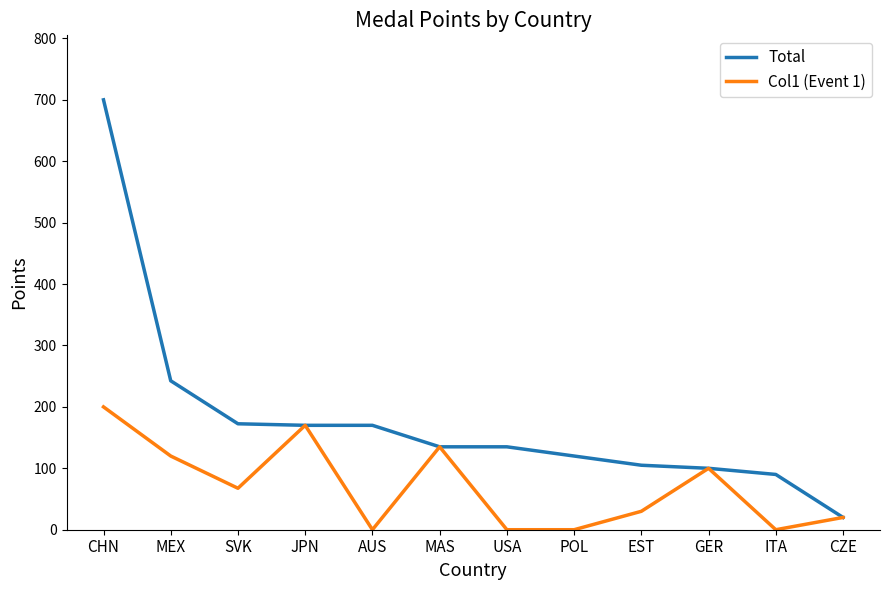

Is this an area chart (filled region under the line)?

No